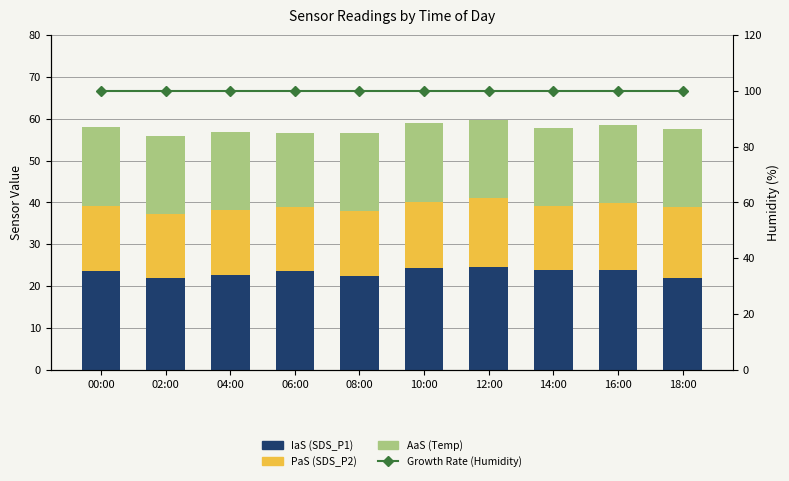

What is the value of the Growth Rate (Humidity) bar at the 8th from the left?

99.9